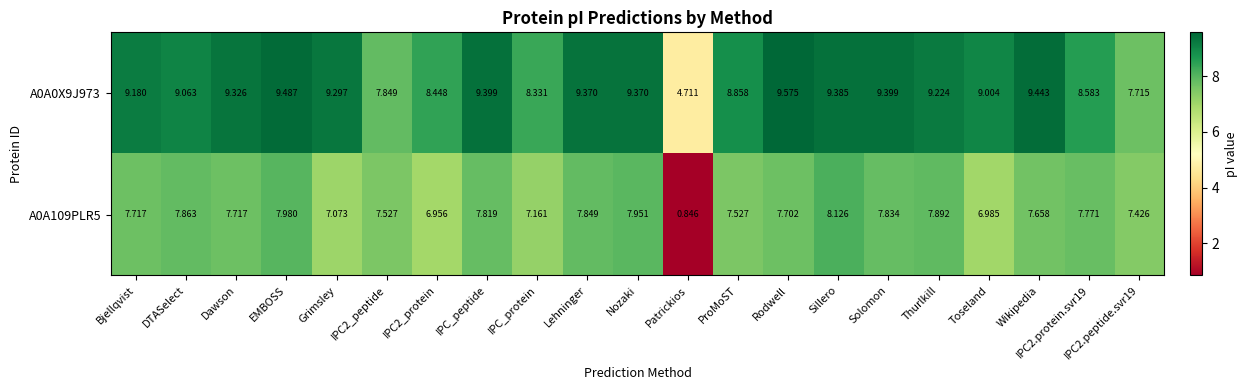

How many data points does each series have?

21